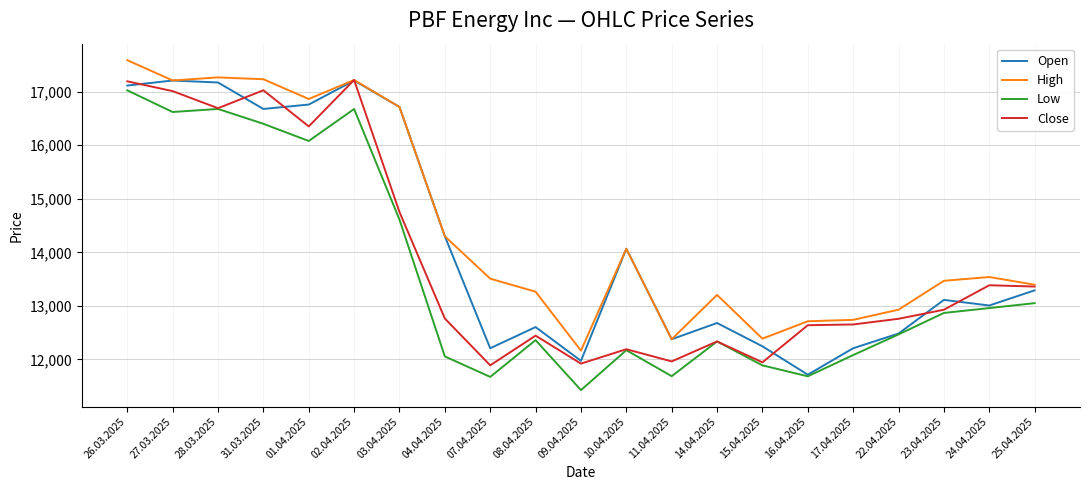

Where does the Low series first go above 12467?

26.03.2025